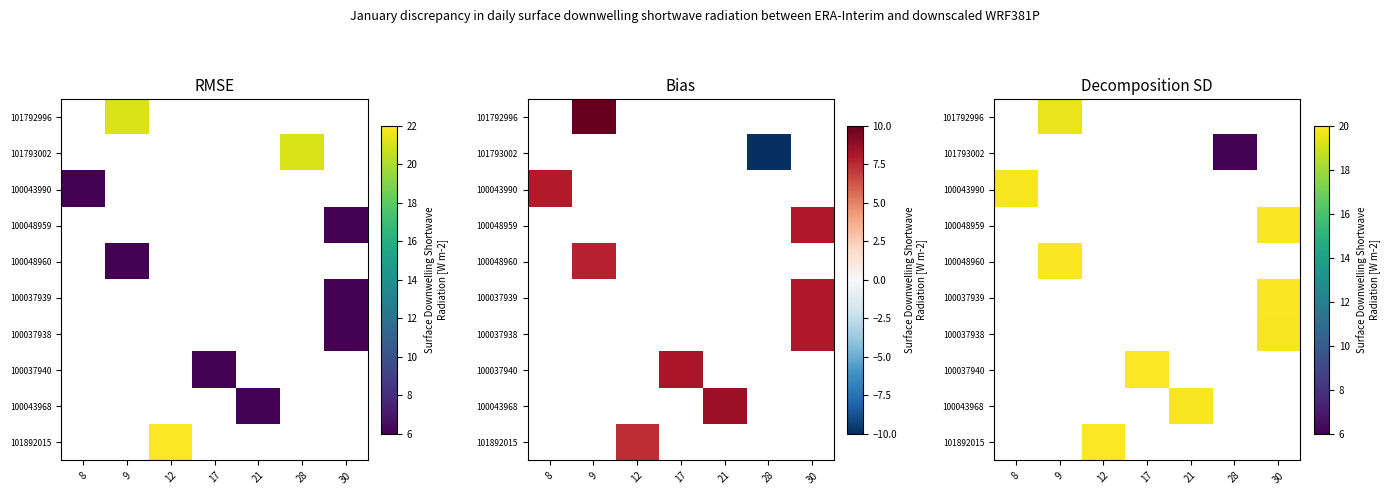

What is the smallest value displayed?

6.0